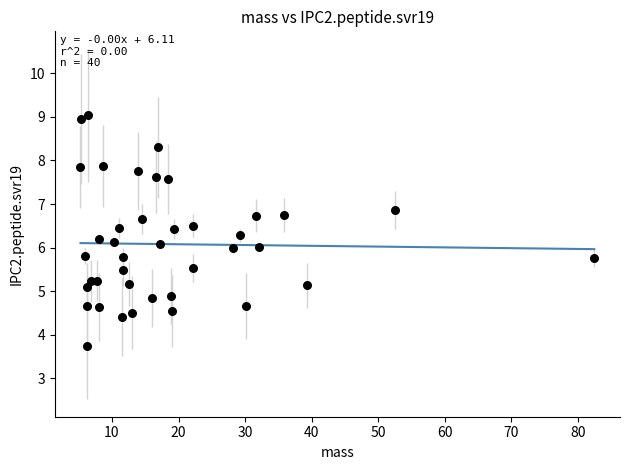

What is the range of Y values (max minus min)?

5.3